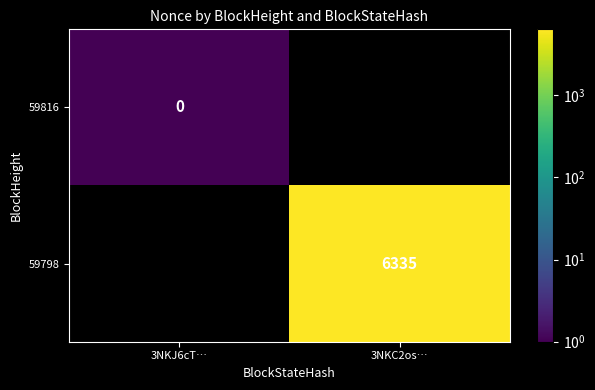

Which category has the lowest value across all series?

3NKJ6cT…